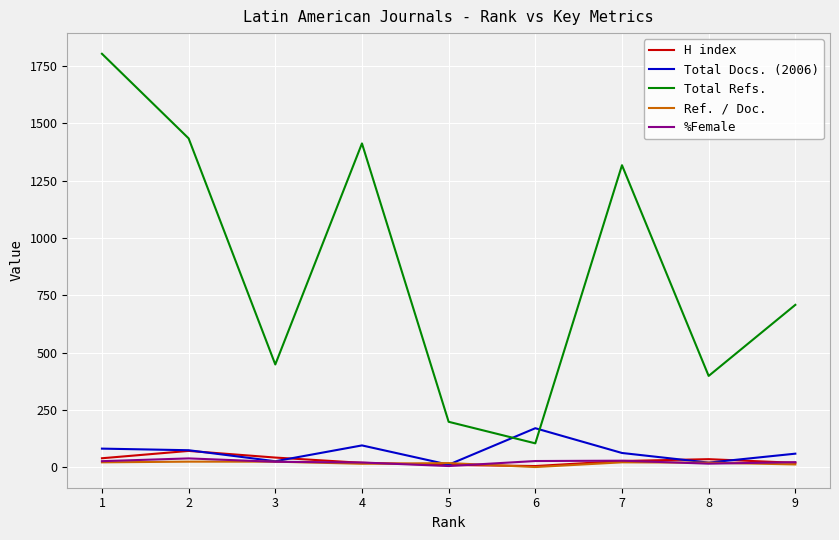

At which category does Total Refs. reach its first local valley?

3